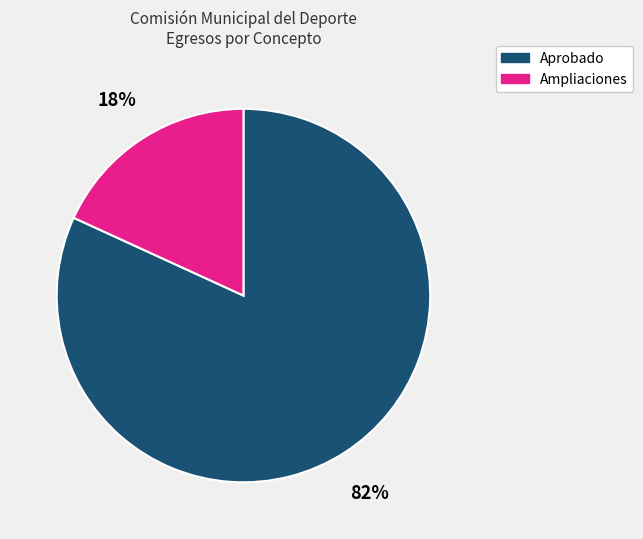

To the nearest percent, what is the difference between the Ampliaciones and Aprobado slice percentages?

64%